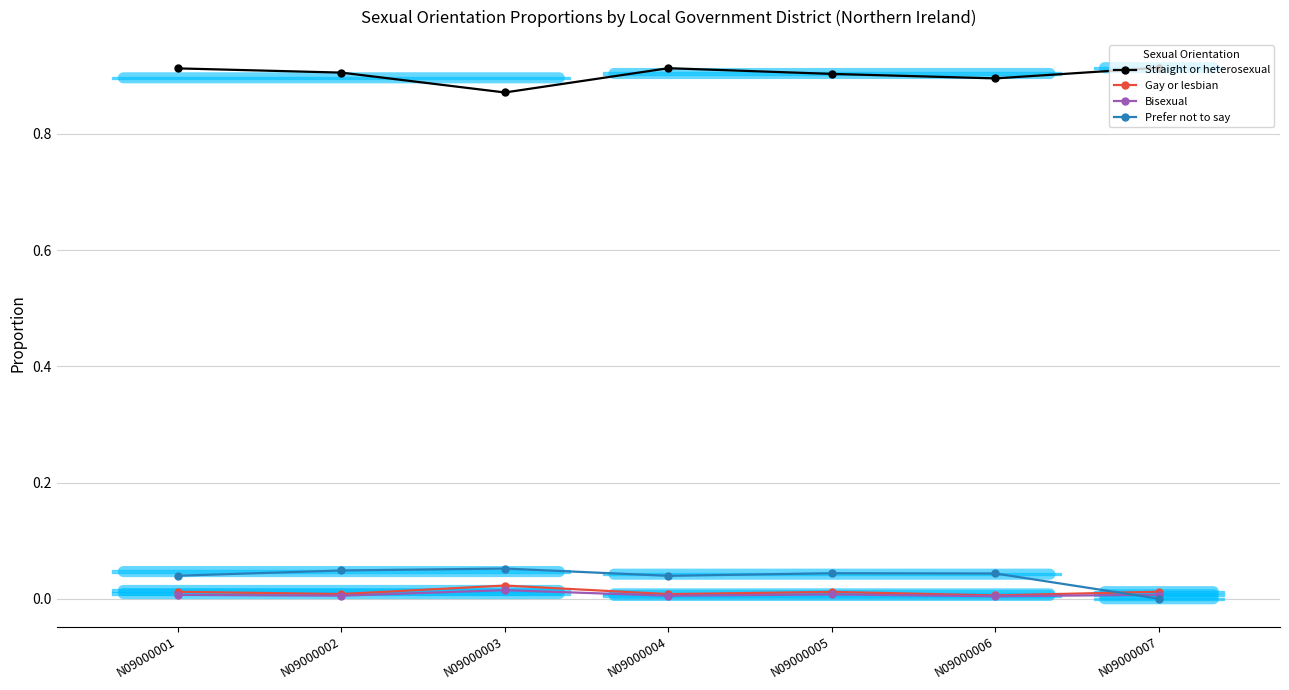

Reading right to left, transcribe all the data shown in this chart.

Straight or heterosexual: 0.9	0.9	0.9	0.9	0.9	0.9	0.9
Gay or lesbian: 0.0	0.0	0.0	0.0	0.0	0.0	0.0
Bisexual: 0.0	0.0	0.0	0.0	0.0	0.0	0.0
Prefer not to say: 0.0	0.0	0.0	0.0	0.1	0.0	0.0